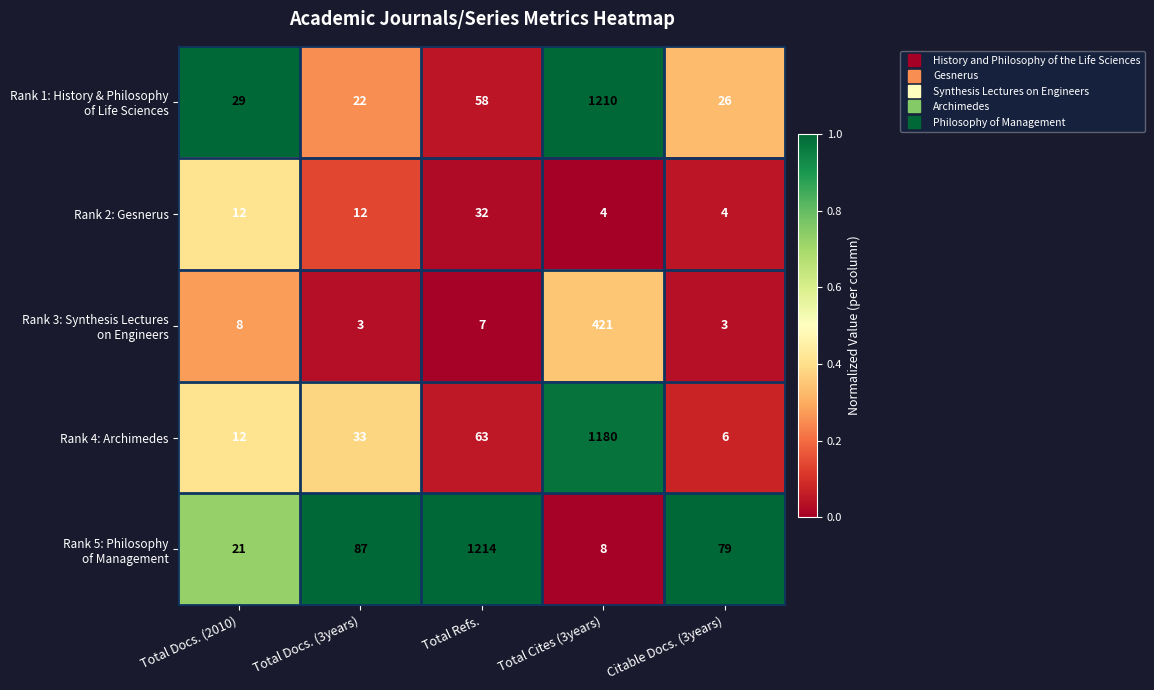

What is the difference between the highest and lowest values at Total Cites (3years)?

1206